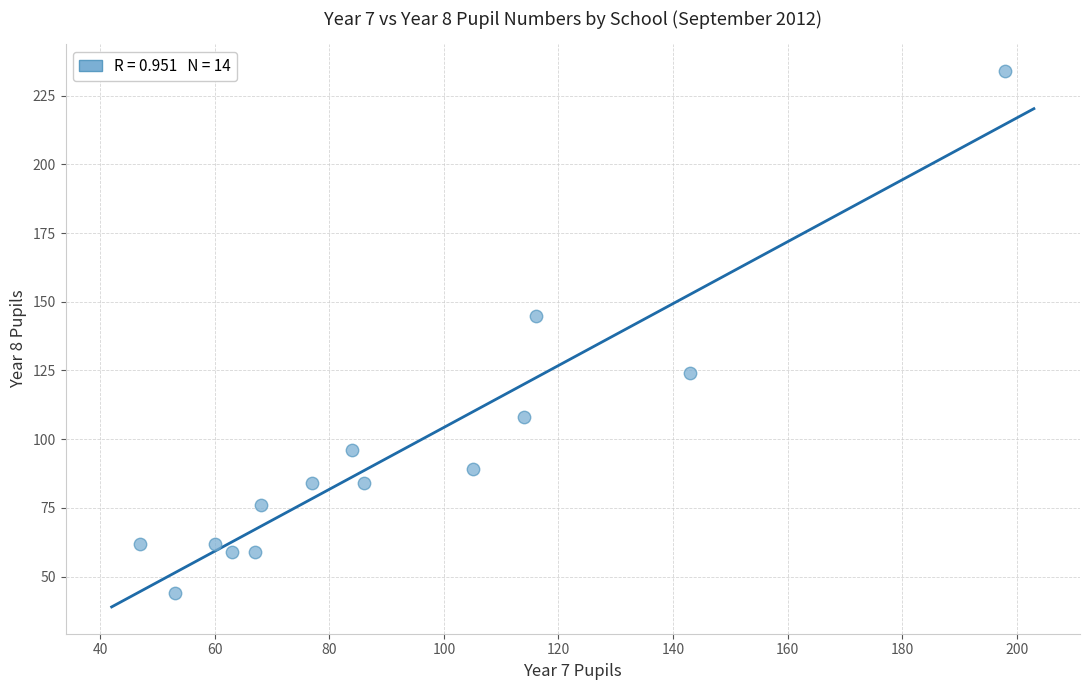

What Y value in the scatter plot is closest to 139?

145